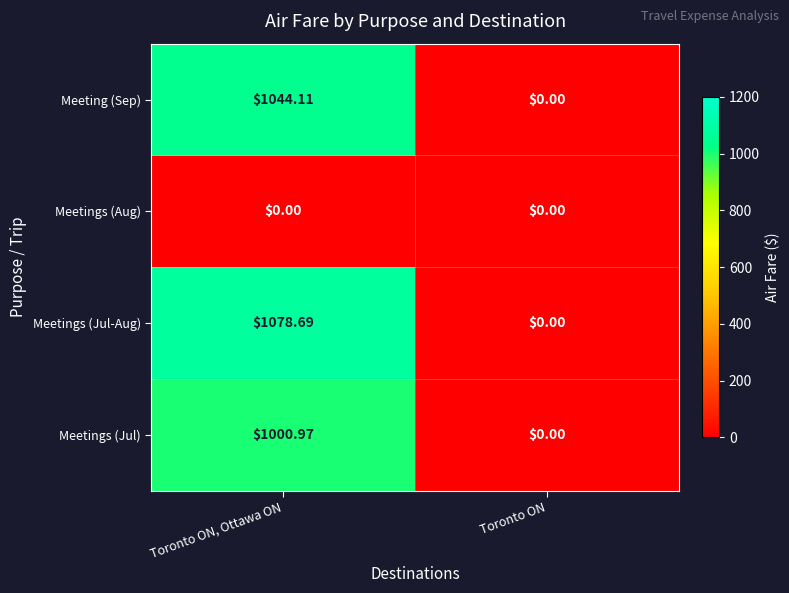

Between Toronto ON, Ottawa ON and Toronto ON, which series saw the biggest shift?

Meetings (Jul-Aug)